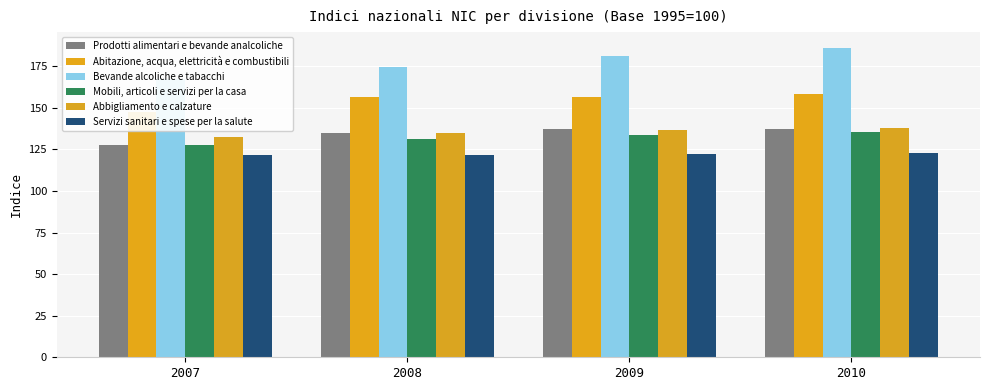

What is the sum of the Prodotti alimentari e bevande analcoliche values at 2010 and 2008?

272.3